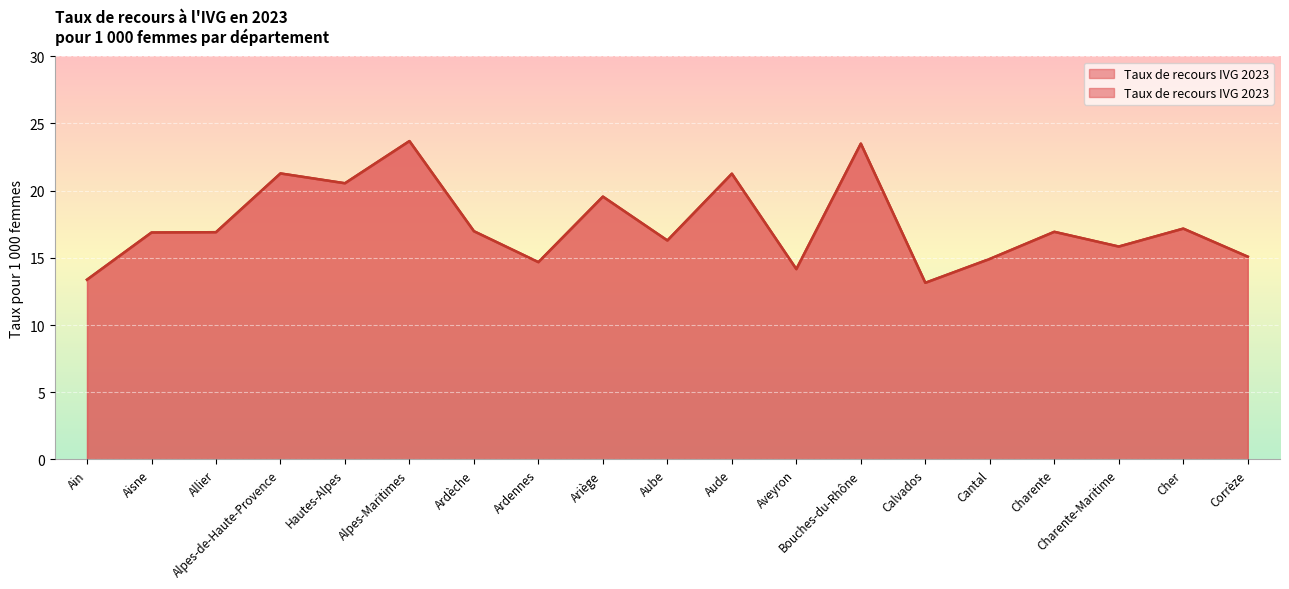

Where is the data nearest to the value 18?

Cher